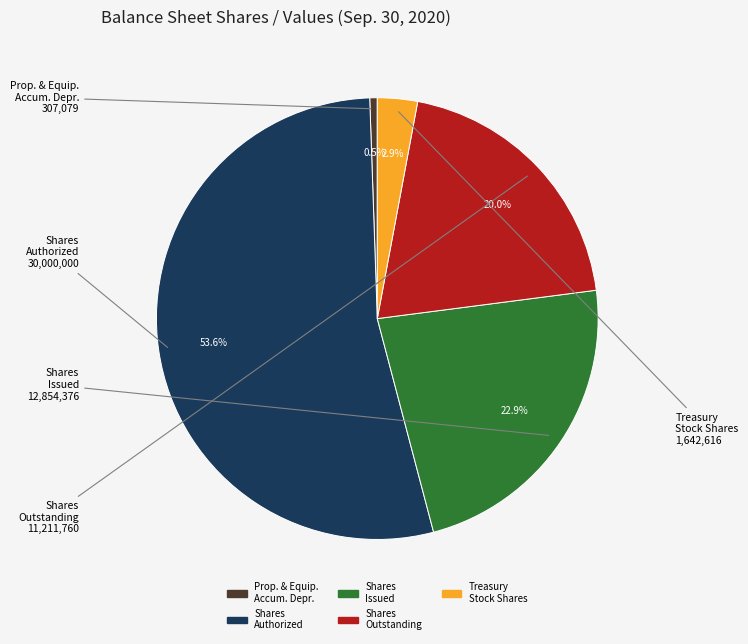

Is there a majority slice in this chart?

Yes